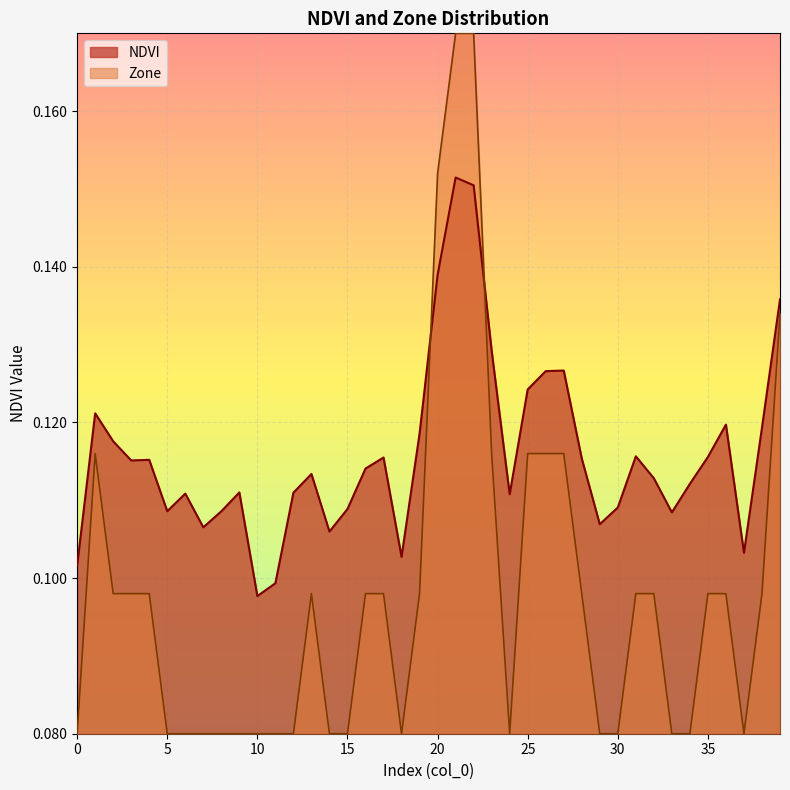

Reading right to left, what are all the values shown in this chart?

NDVI: 39=0.1	38=0.1	37=0.1	36=0.1	35=0.1	34=0.1	33=0.1	32=0.1	31=0.1	30=0.1	29=0.1	28=0.1	27=0.1	26=0.1	25=0.1	24=0.1	23=0.1	22=0.2	21=0.2	20=0.1	19=0.1	18=0.1	17=0.1	16=0.1	15=0.1	14=0.1	13=0.1	12=0.1	11=0.1	10=0.1	9=0.1	8=0.1	7=0.1	6=0.1	5=0.1	4=0.1	3=0.1	2=0.1	1=0.1	0=0.1
Zone: 39=0.1	38=0.1	37=0.1	36=0.1	35=0.1	34=0.1	33=0.1	32=0.1	31=0.1	30=0.1	29=0.1	28=0.1	27=0.1	26=0.1	25=0.1	24=0.1	23=0.1	22=0.2	21=0.2	20=0.2	19=0.1	18=0.1	17=0.1	16=0.1	15=0.1	14=0.1	13=0.1	12=0.1	11=0.1	10=0.1	9=0.1	8=0.1	7=0.1	6=0.1	5=0.1	4=0.1	3=0.1	2=0.1	1=0.1	0=0.1